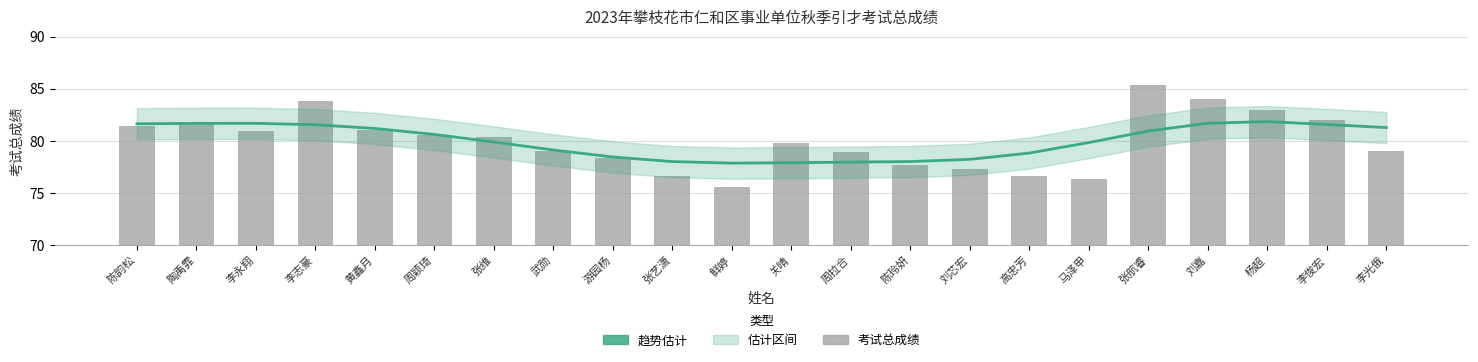

At which category is the sum across all series the highest?

张航睿